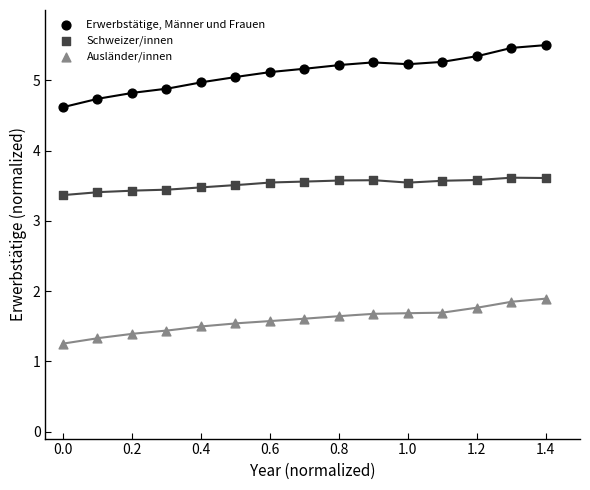

Which series contains the highest Y value?

Erwerbstätige, Männer und Frauen